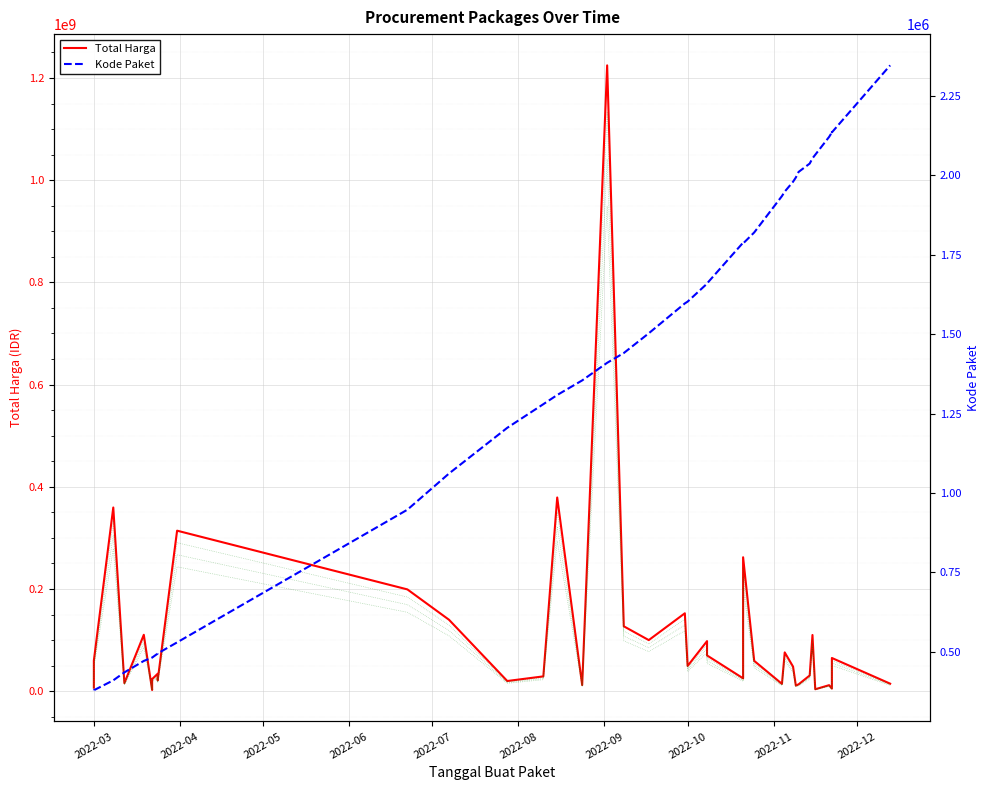

Does the chart display data point markers on the line(s)?

No